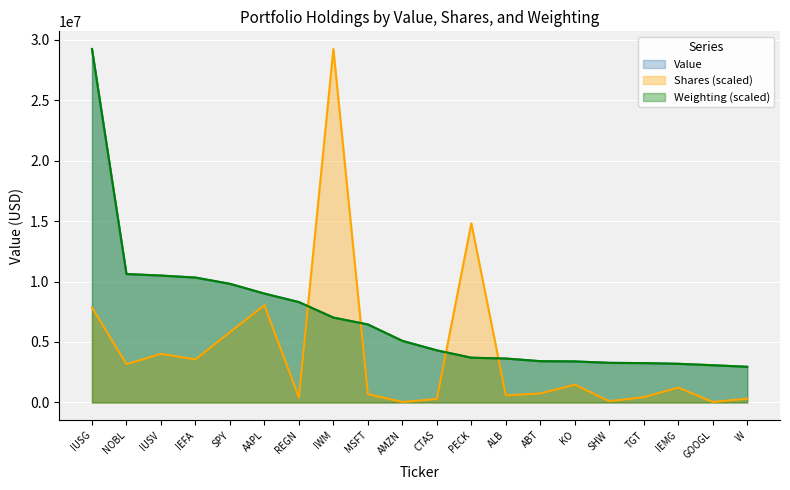

At which category does the chart reach its peak across all series?

IUSG